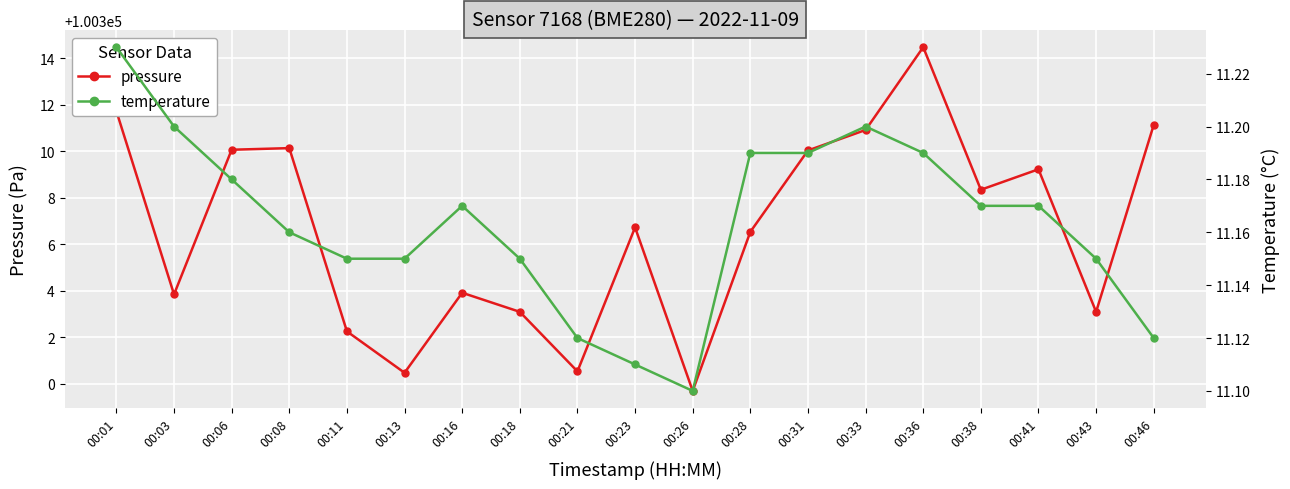

Which series has the largest total across all categories?

pressure